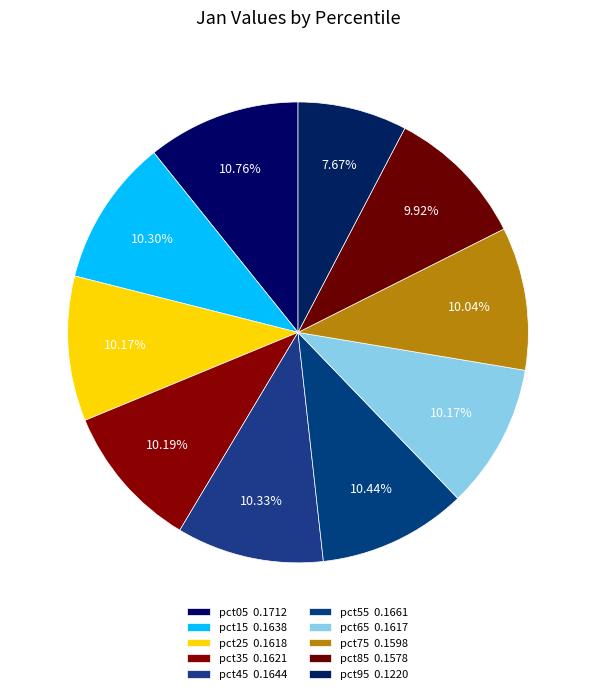

To the nearest percent, what is the difference between the largest and smallest slice percentages?

3%